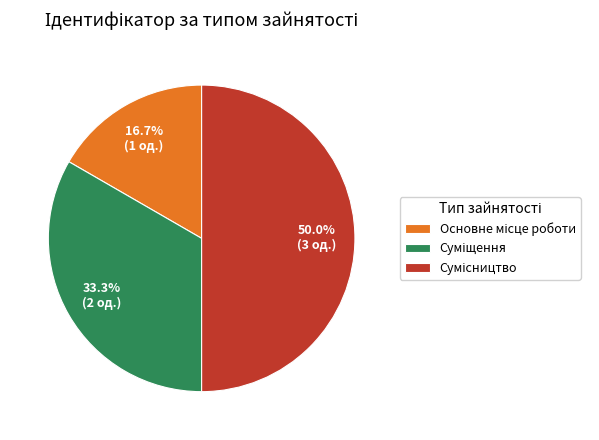

Which category has the smallest portion of the pie?

Основне місце роботи